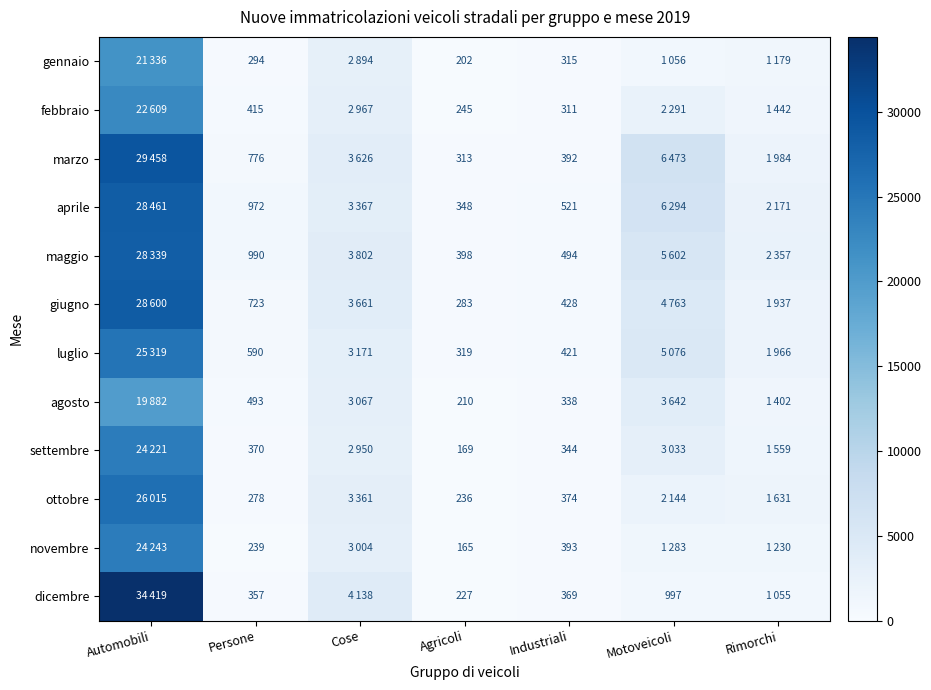

What is the difference between the gennaio values at Industriali and Agricoli?

113